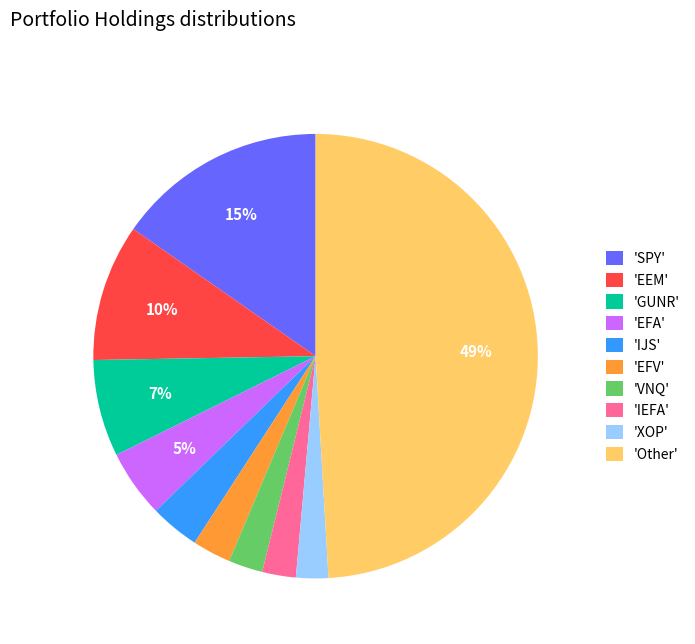

Count the number of slices in the pie.

10